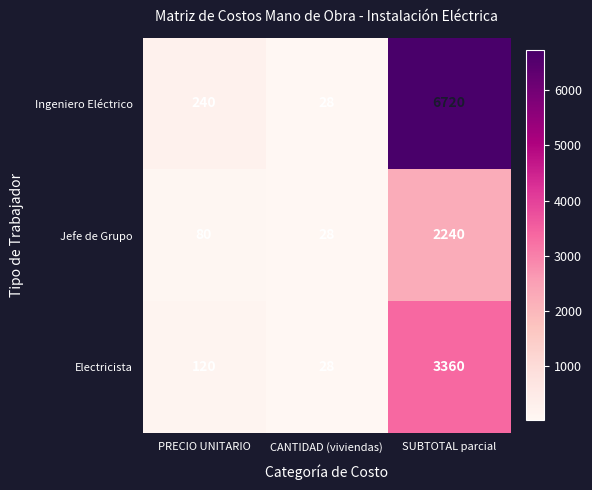

Rank the series by their maximum value, from highest to lowest.

Ingeniero Eléctrico, Electricista, Jefe de Grupo